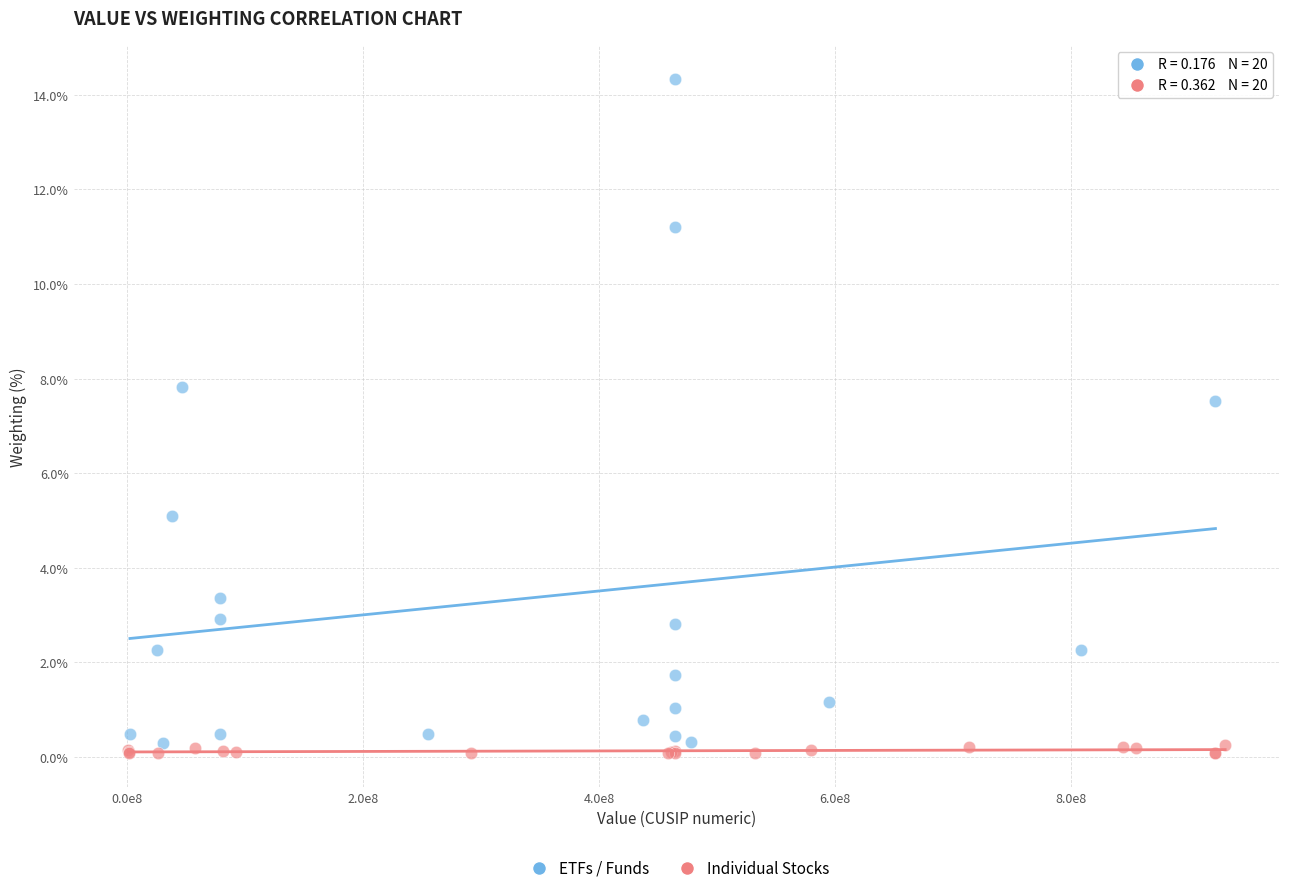

Which series has the widest spread of Y values?

ETFs / Funds